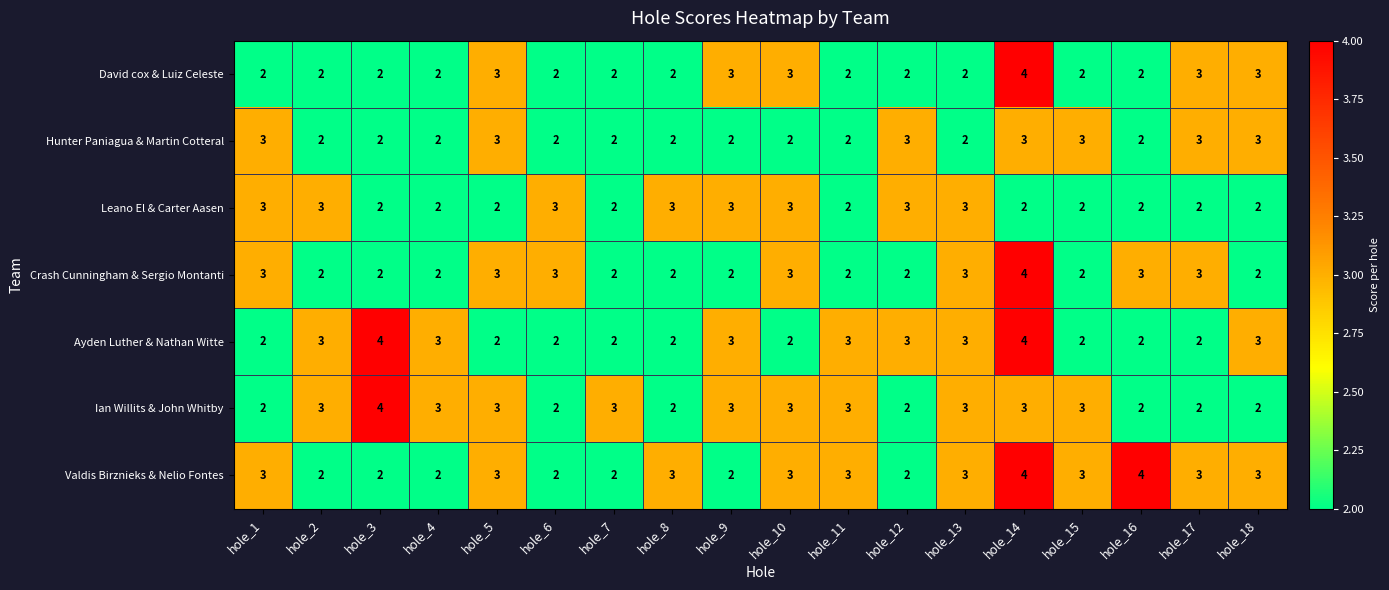

What is the approximate value of Ian Willits & John Whitby at hole_13?

3